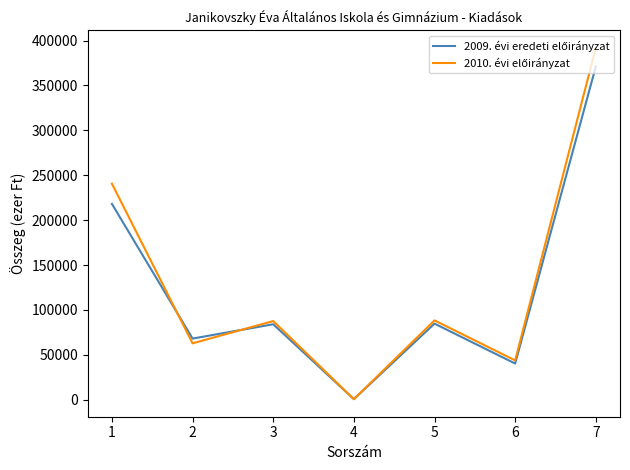

What is the greatest value displayed?

391824